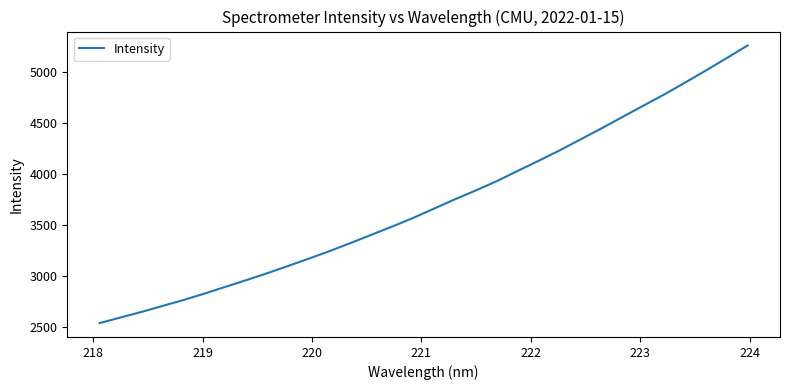

How many lines are shown in the chart?

1